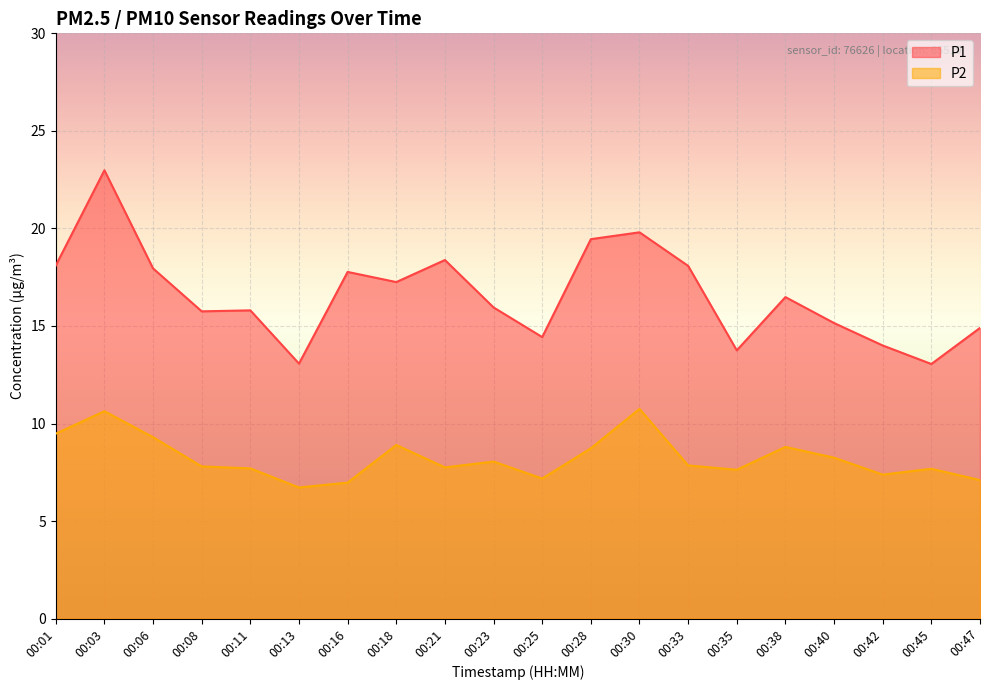

What is the difference between the highest and lowest values at 00:30?

9.1